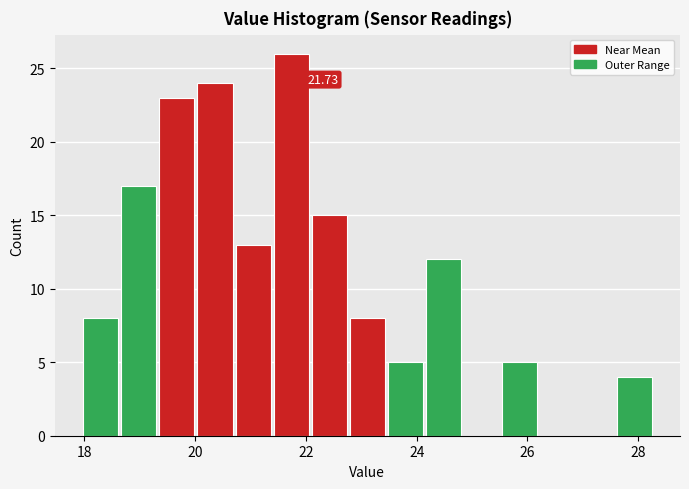

Read against the x-axis, roughly where is the centre of the tallest bar?

21.8